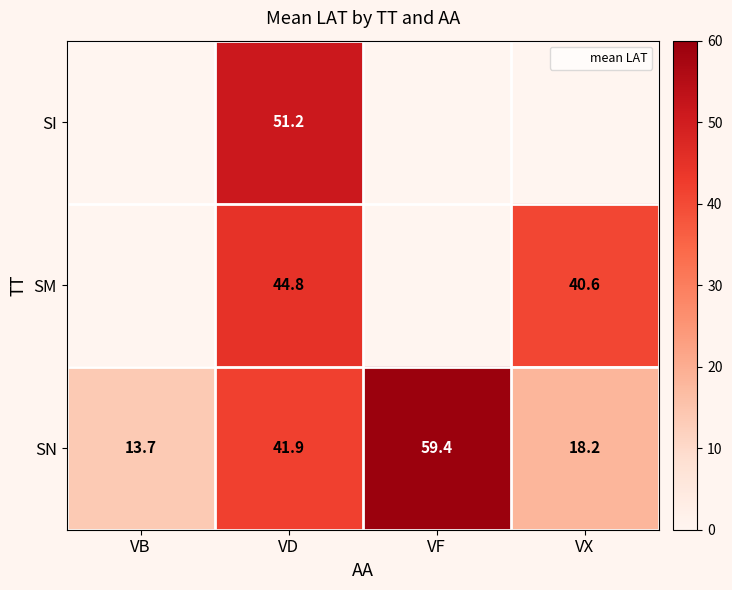

Rank the categories by SI value from lowest to highest.

VB, VF, VX, VD